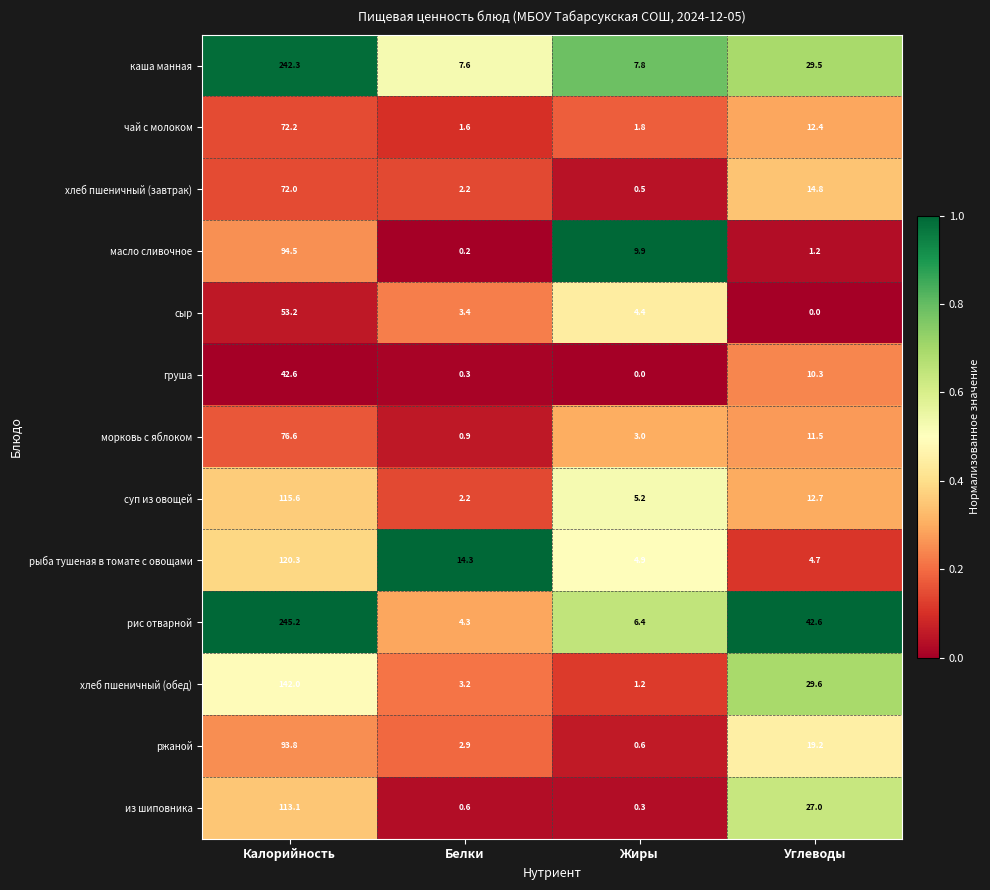

The value of рыба тушеная в томате с овощами at Калорийность is 120.3. True or false?

True